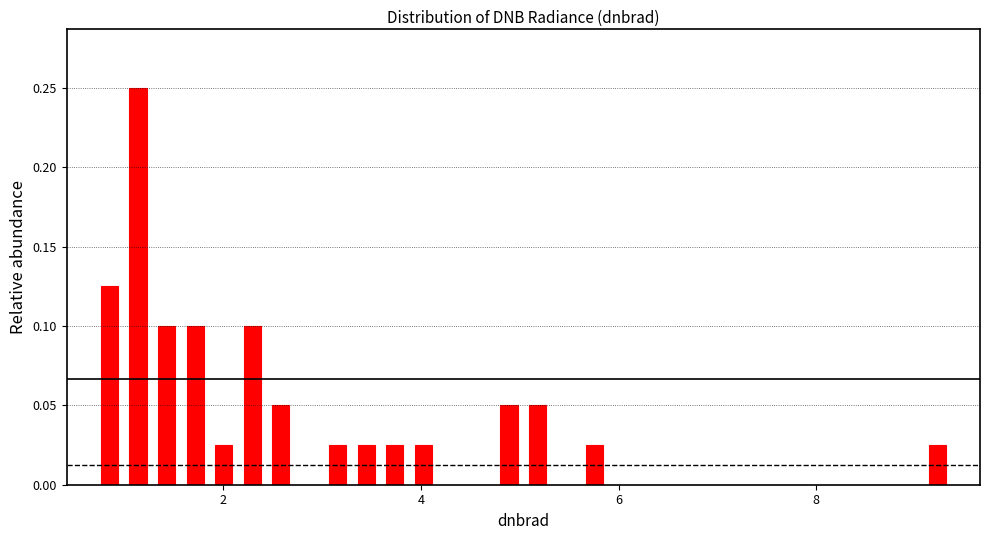

Around what value on the x-axis is the tallest bar? Give the approximate position of its centre, as read against the axis.

1.2